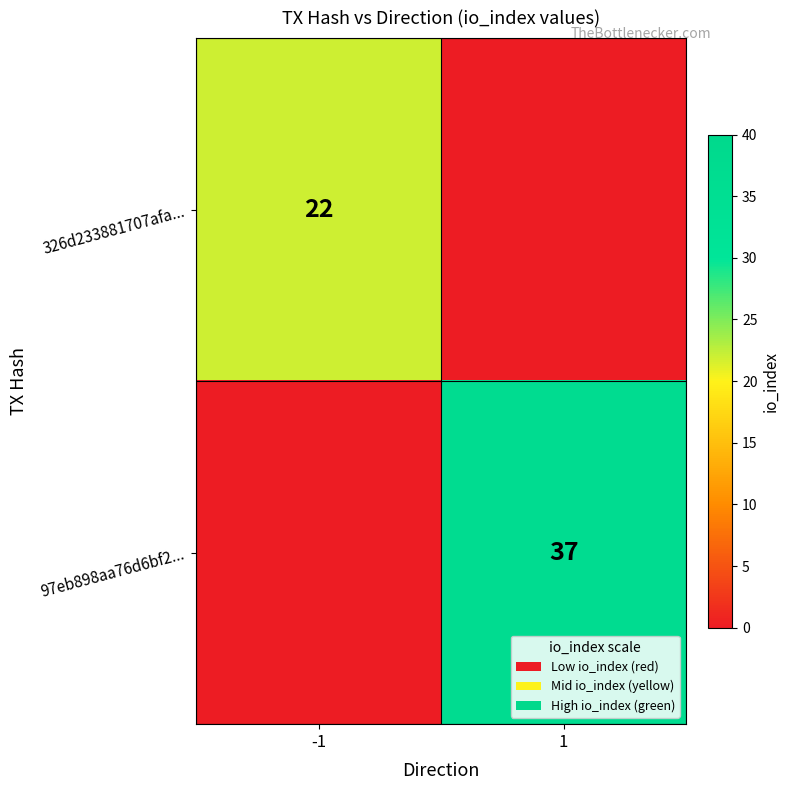

The value of 97eb898aa76d6bf2... at 1 is 17. True or false?

False